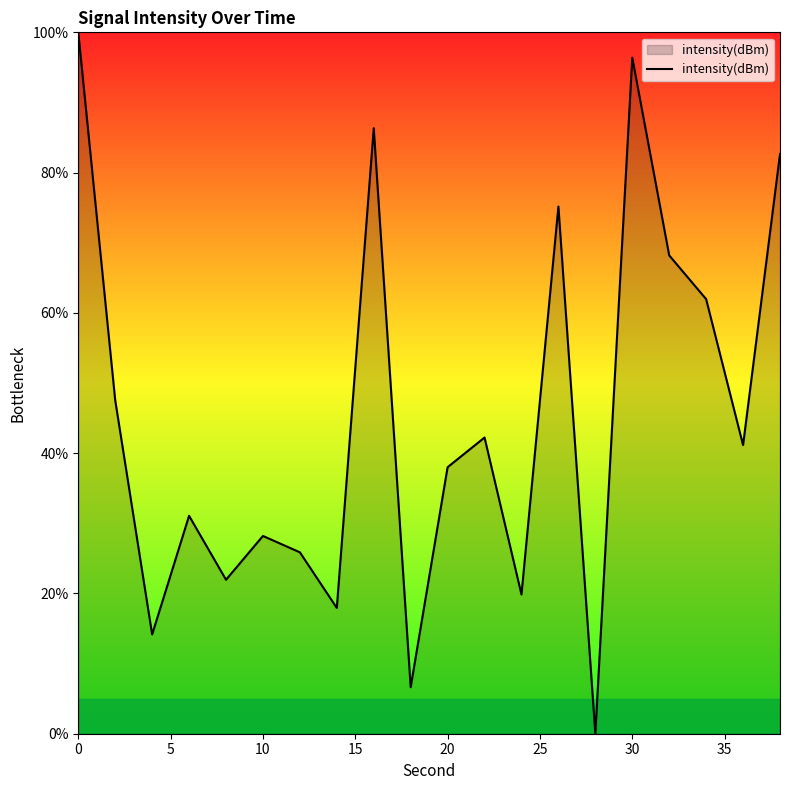

What is the difference between the maximum and minimum values?

100.0